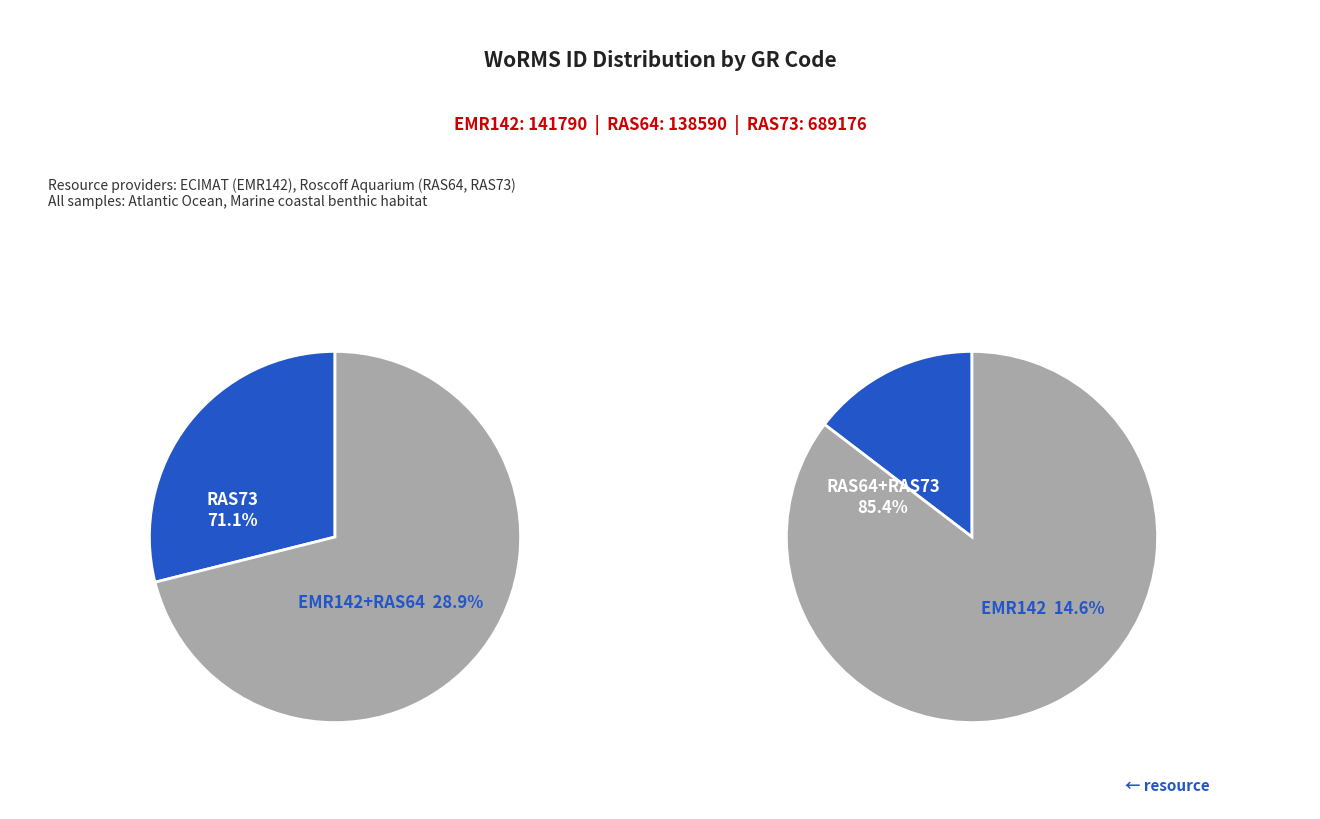

Which has a higher value, RAS64 or EMR142?

EMR142